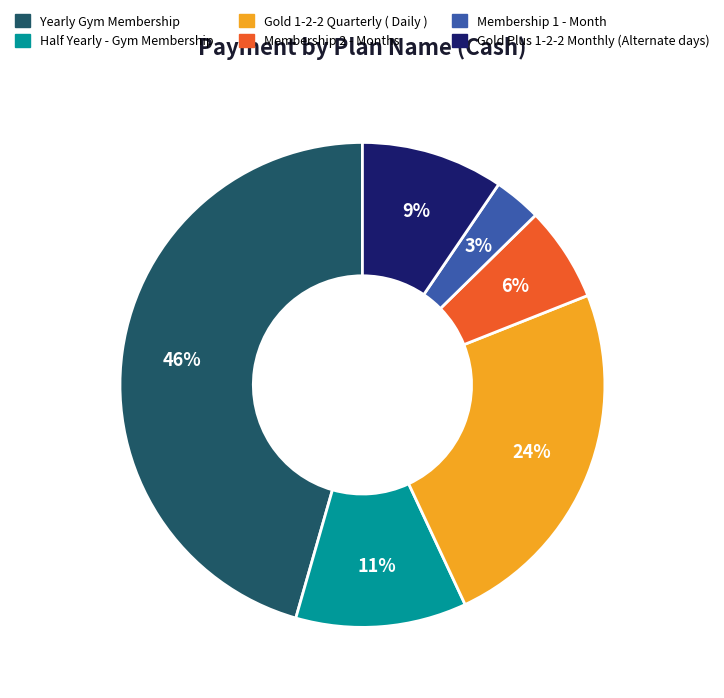

To the nearest percent, what is the average slice percentage?

17%